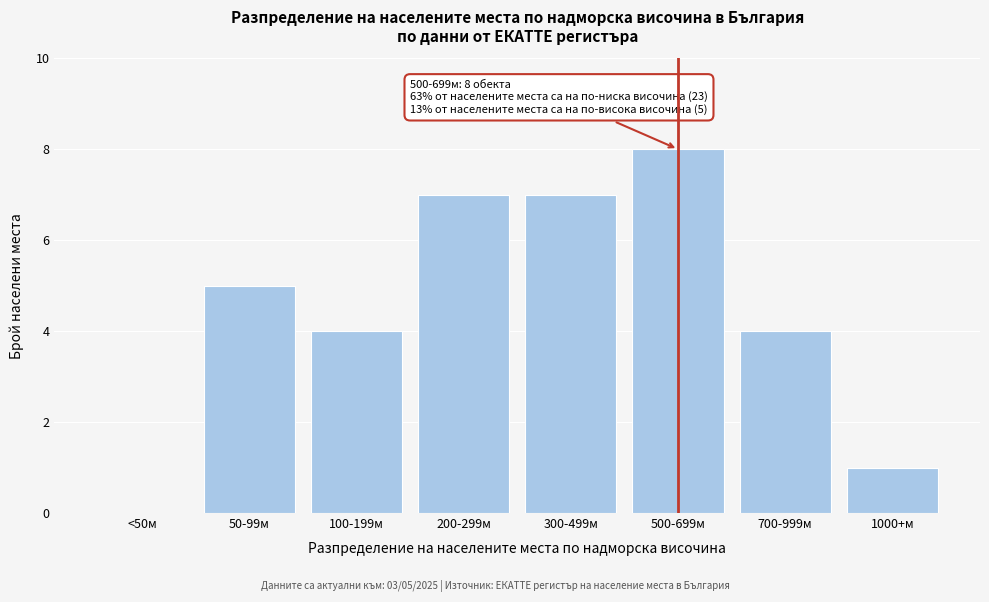

Reading right to left, list all the values displayed in this chart.

1000+м=1	700-999м=4	500-699м=8	300-499м=7	200-299м=7	100-199м=4	50-99м=5	<50м=0